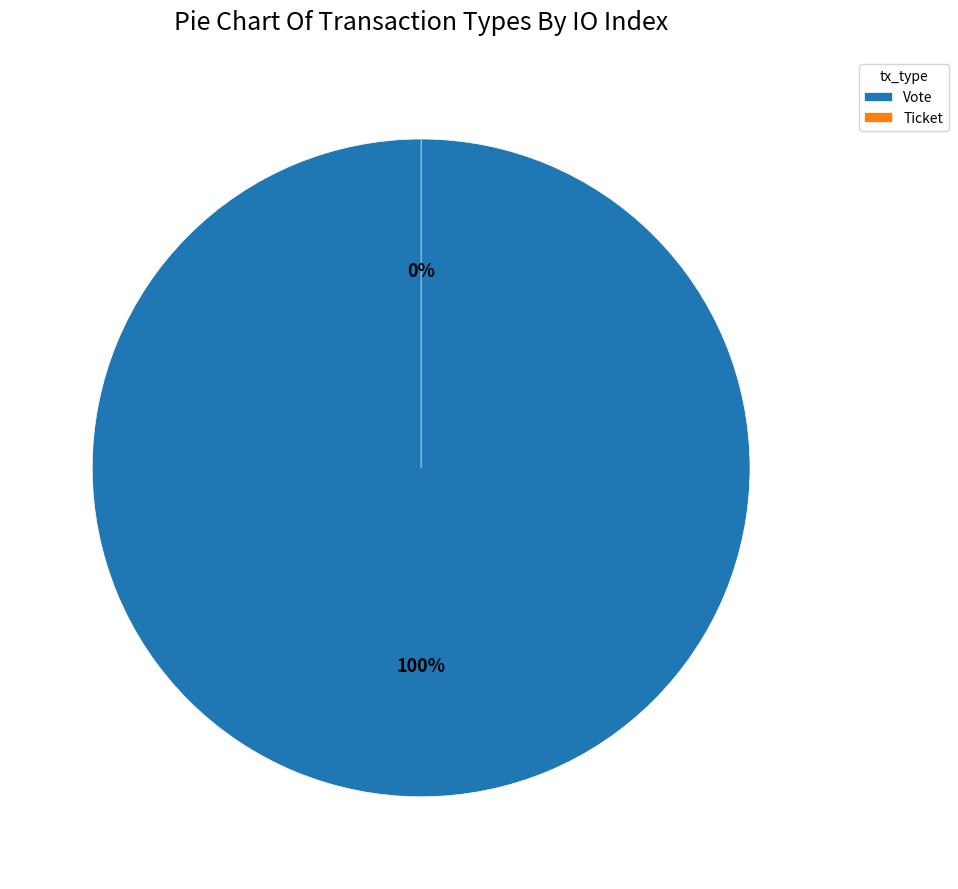

Rank the categories by value from lowest to highest.

Ticket, Vote